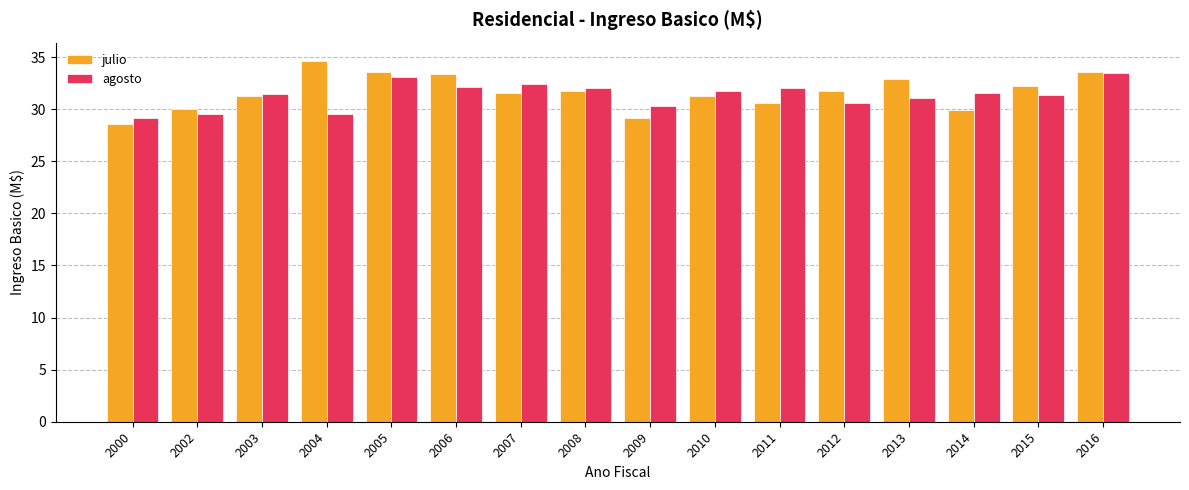

What is the value of the julio bar at the 16th from the left?

33.5